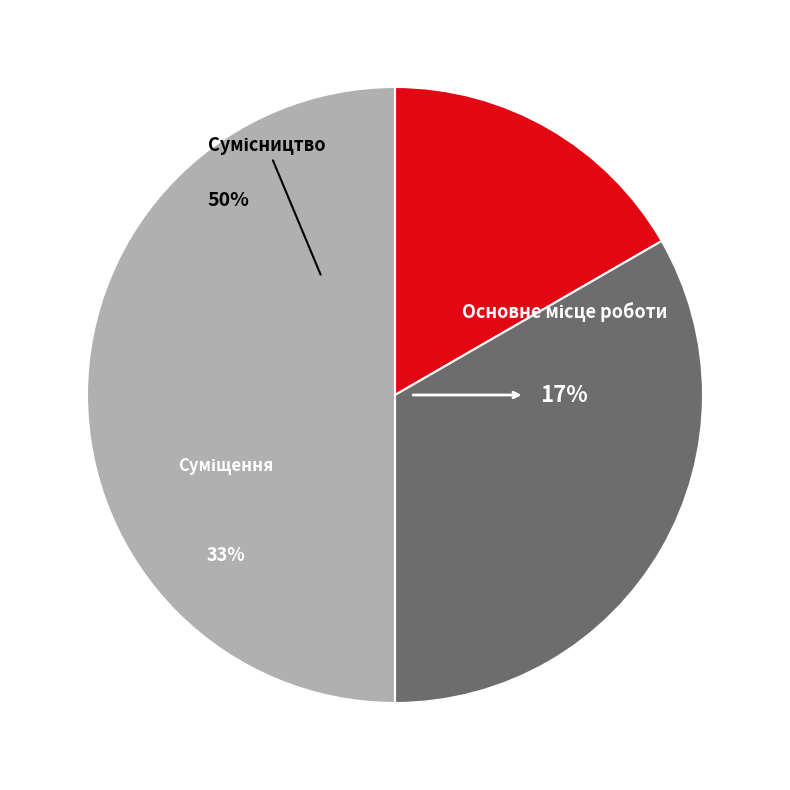

To the nearest percent, what portion does Суміщення represent?

33%